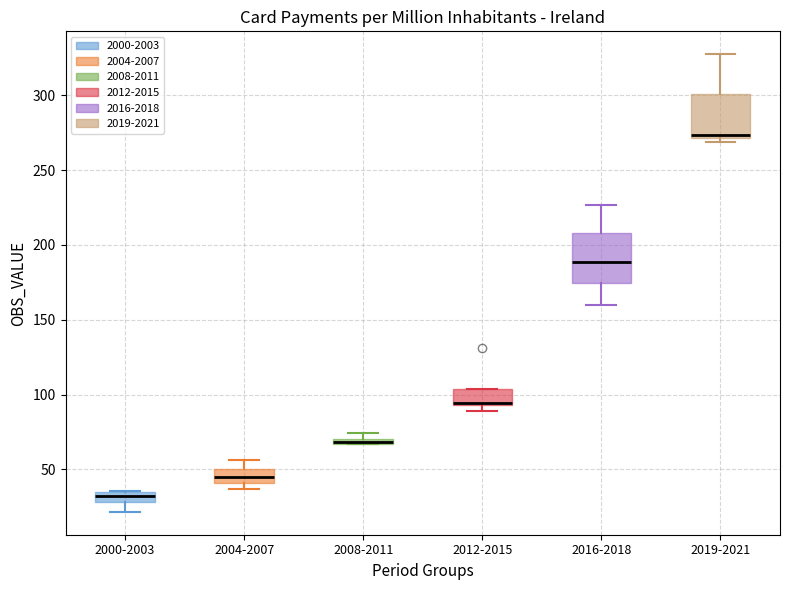

Where is the upper edge of the box for 2000-2003 on the y-axis? The values are not printed on the chart, so give them approximately, as read against the axis.

35